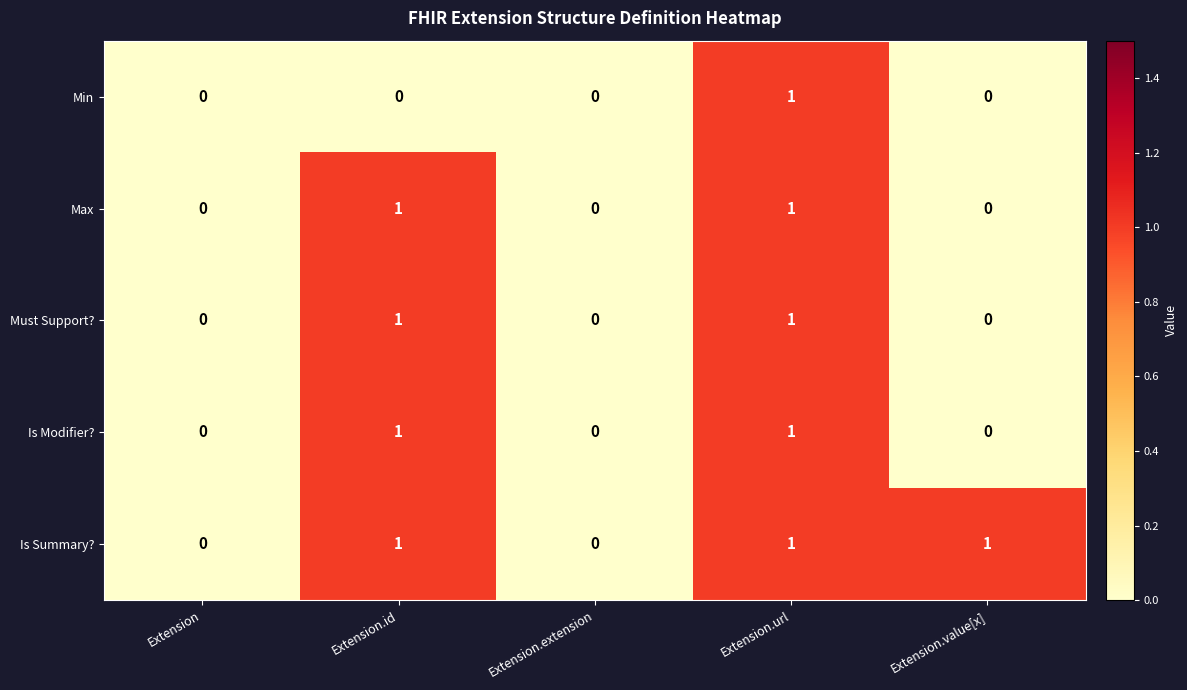

The value of Max at Extension.extension is -1. True or false?

False